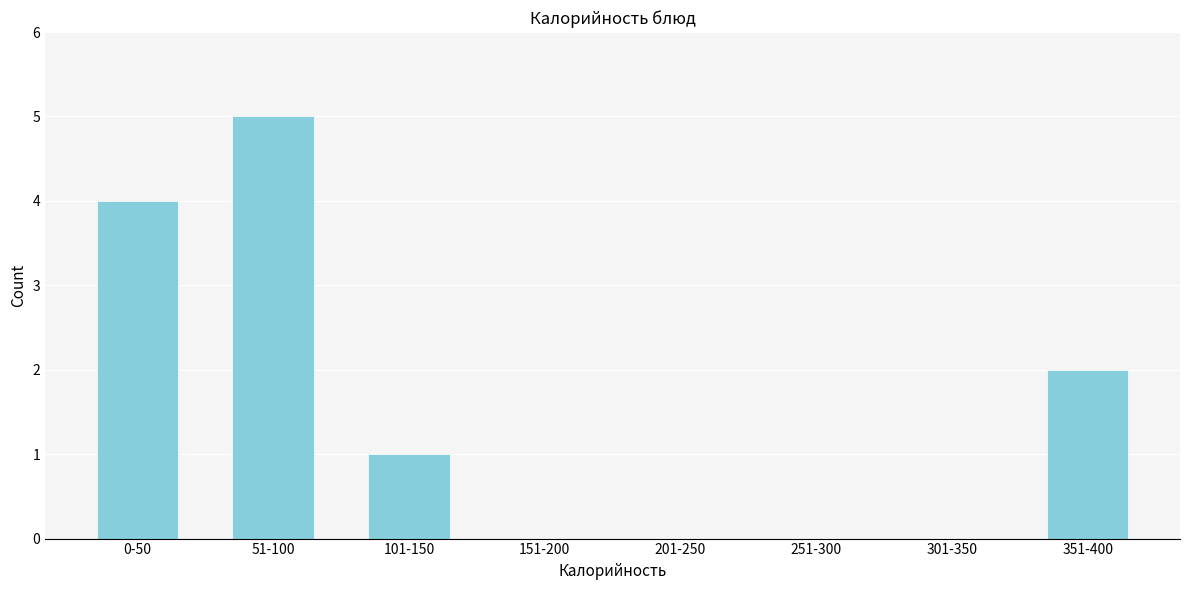

Reading left to right, transcribe all the data shown in this chart.

0-50=4	51-100=5	101-150=1	151-200=0	201-250=0	251-300=0	301-350=0	351-400=2